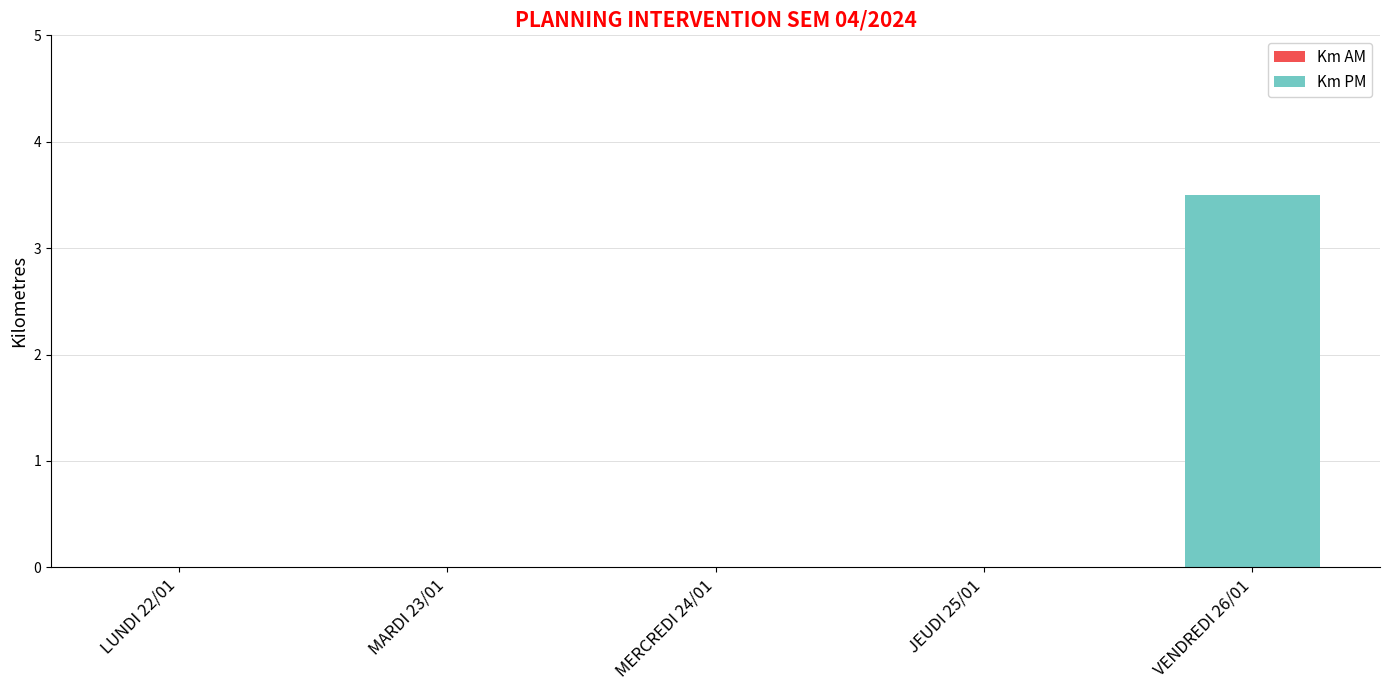

What is the sum of all values?

3.5